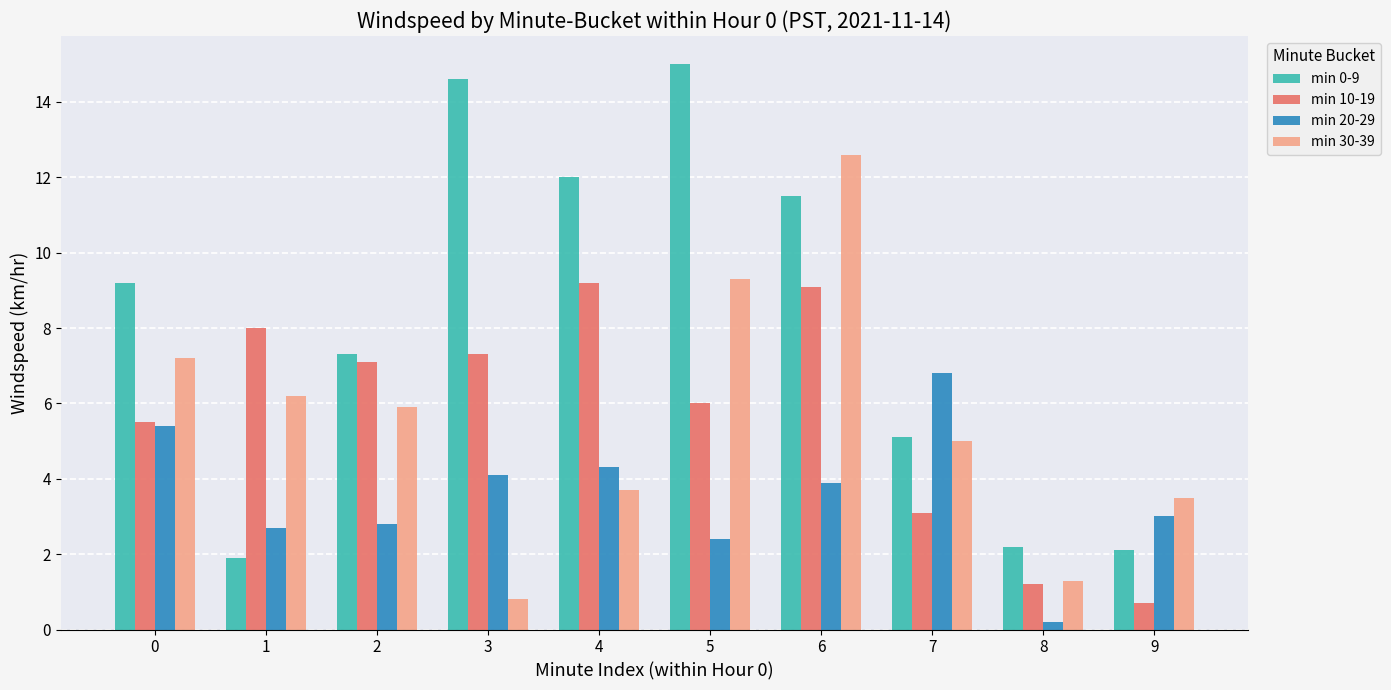

Reading left to right, extract all data points from this chart.

min 0-9: 9.2	1.9	7.3	14.6	12.0	15.0	11.5	5.1	2.2	2.1
min 10-19: 5.5	8.0	7.1	7.3	9.2	6.0	9.1	3.1	1.2	0.7
min 20-29: 5.4	2.7	2.8	4.1	4.3	2.4	3.9	6.8	0.2	3.0
min 30-39: 7.2	6.2	5.9	0.8	3.7	9.3	12.6	5.0	1.3	3.5